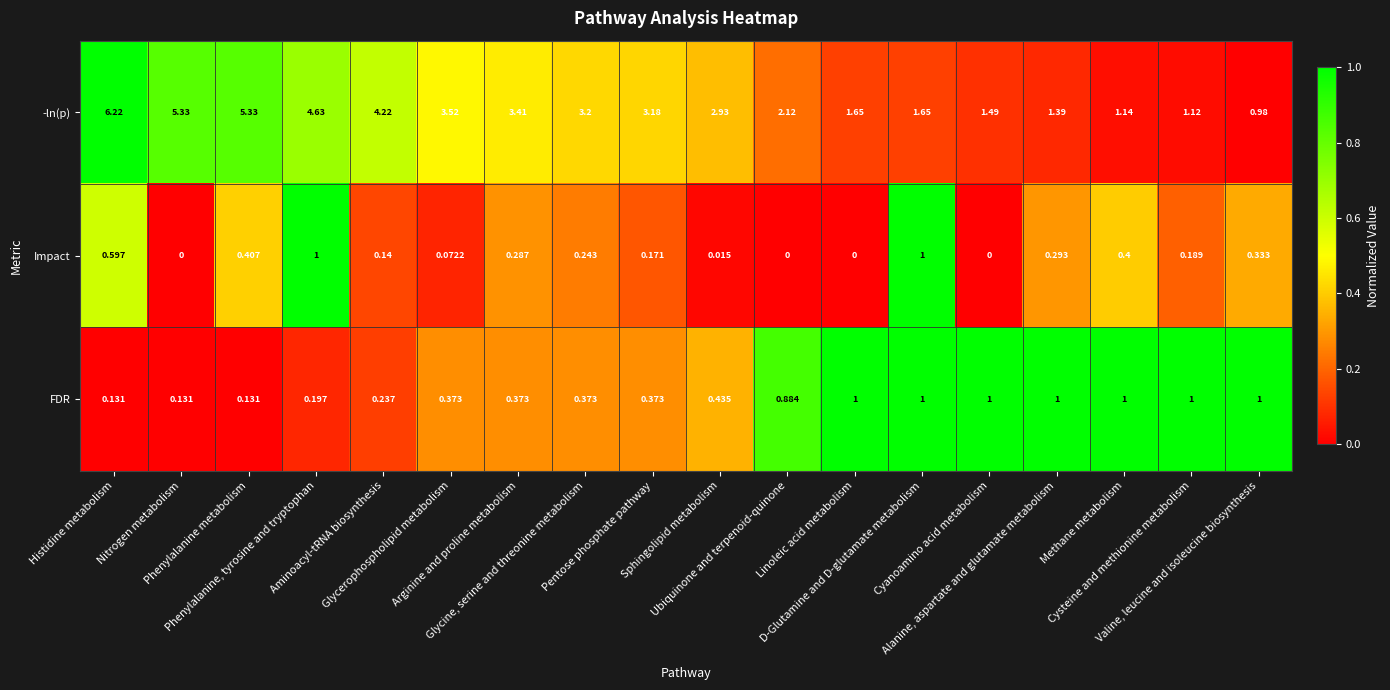

Which series has the largest total across all categories?

-ln(p)